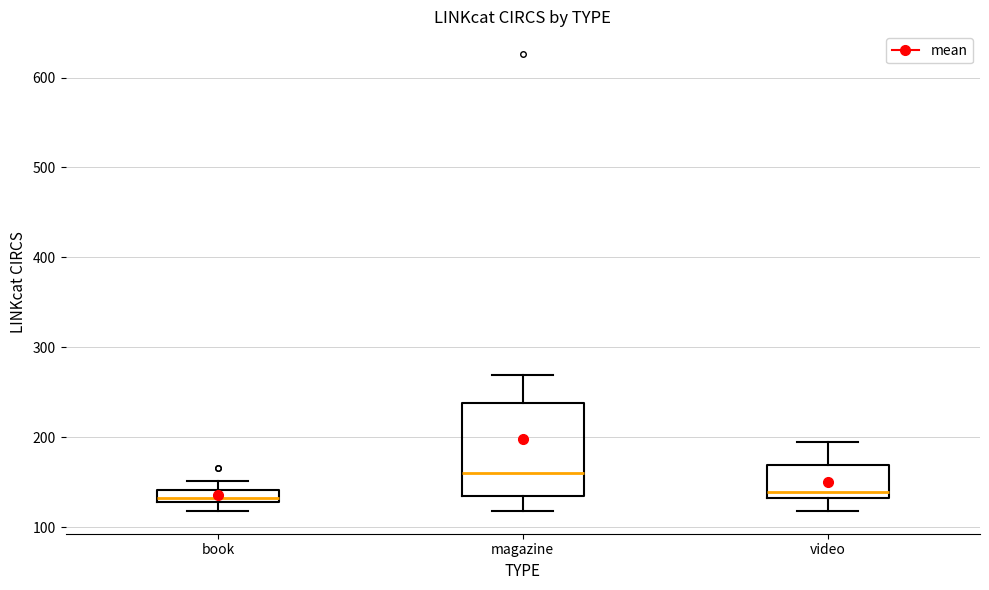

Where is the lower edge of the box for book on the y-axis? The values are not printed on the chart, so give them approximately, as read against the axis.

130